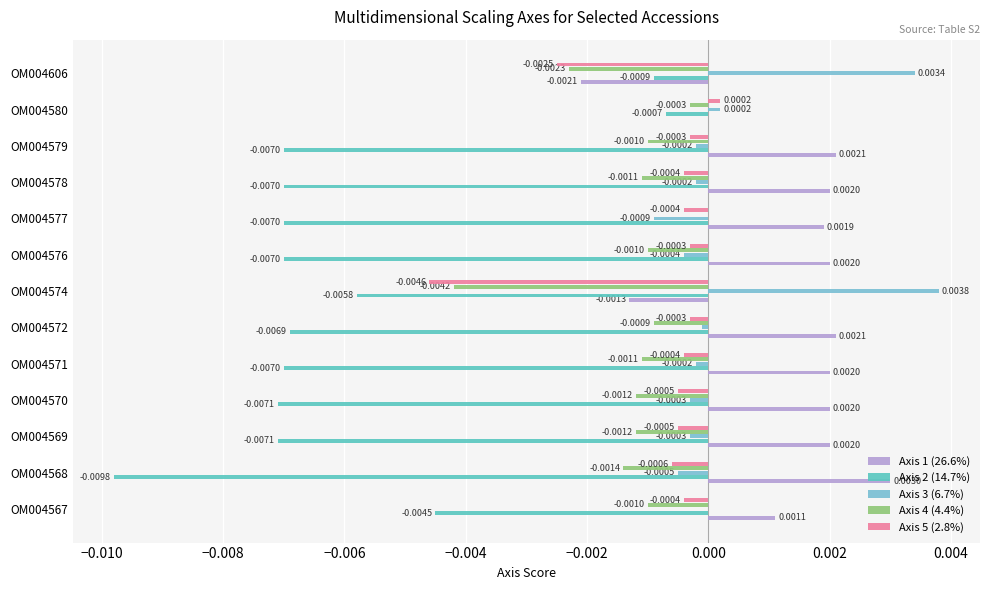

How many categories are shown in the chart?

13